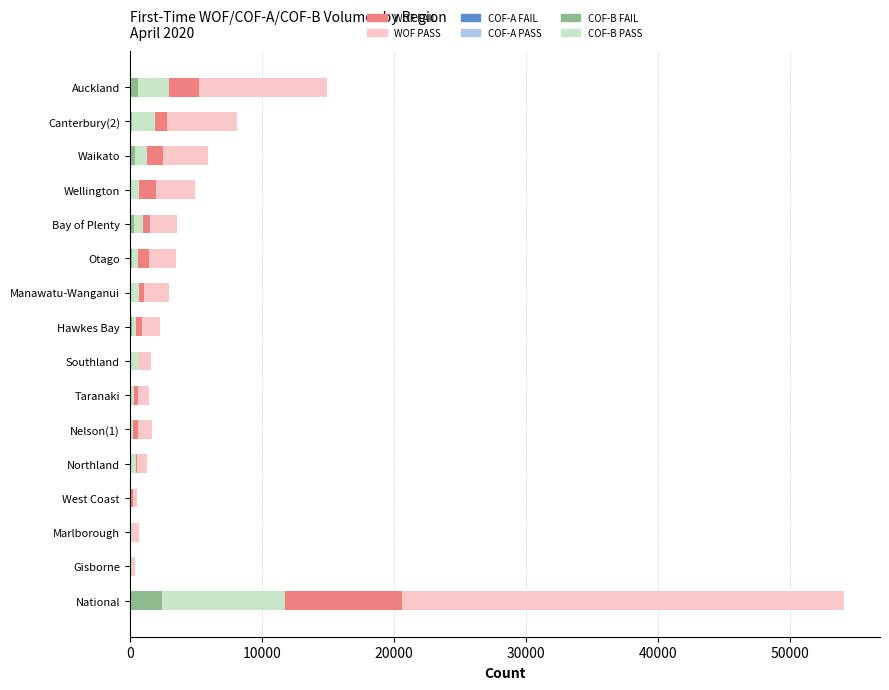

How many bars are there in total?

96